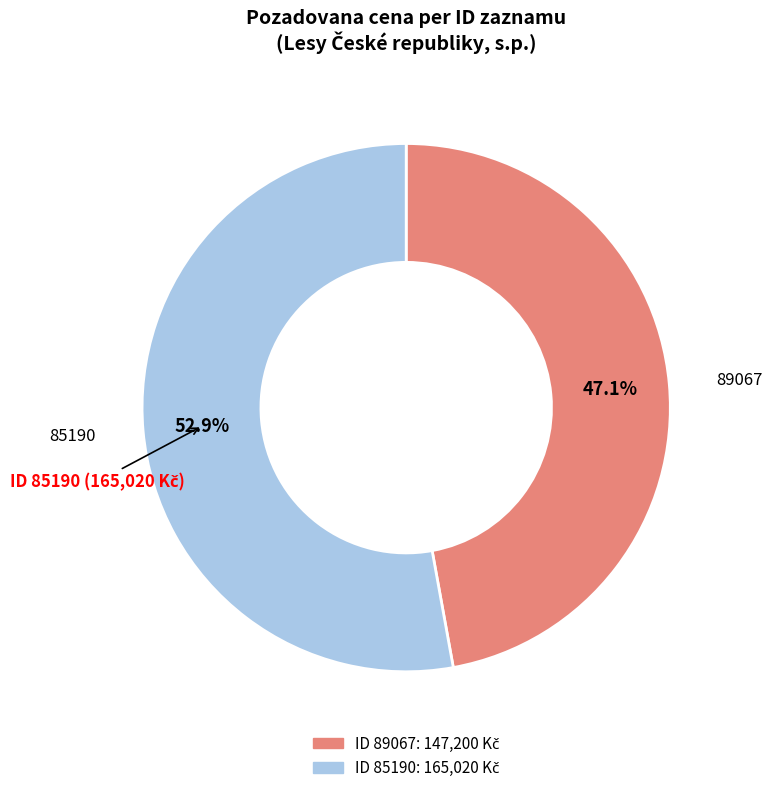

Count the number of slices in the pie.

2